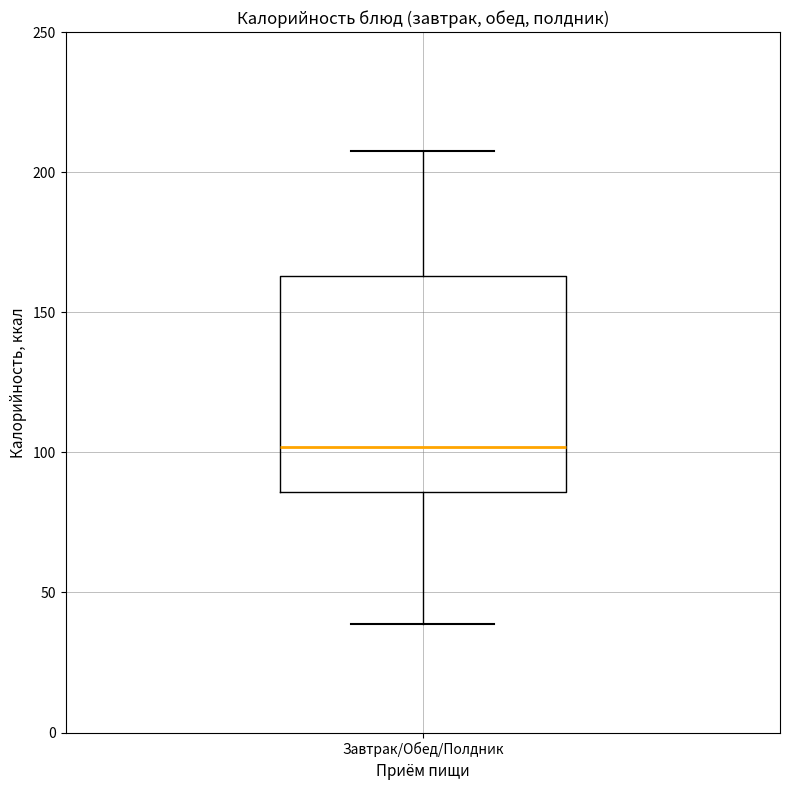

Transcribe this box plot: give where the median line is, the range the box spans, and where the two whiskers end, as read against the y-axis. The values are not printed on the chart, so give them approximately, as read against the axis.

median 100, box 85 to 165, whiskers 40 to 210